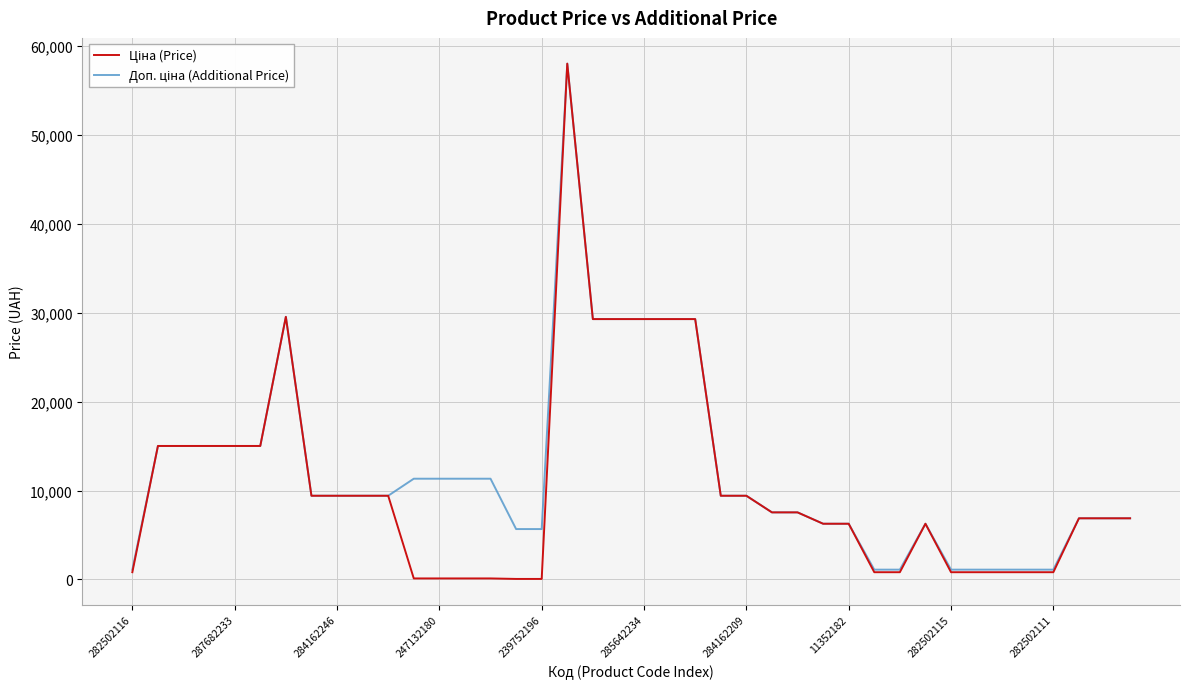

What is the greatest value displayed?

58037.0